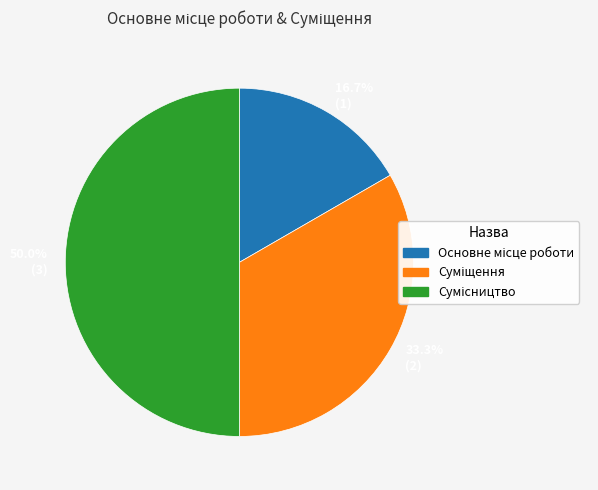

How many slices are in this pie chart?

3